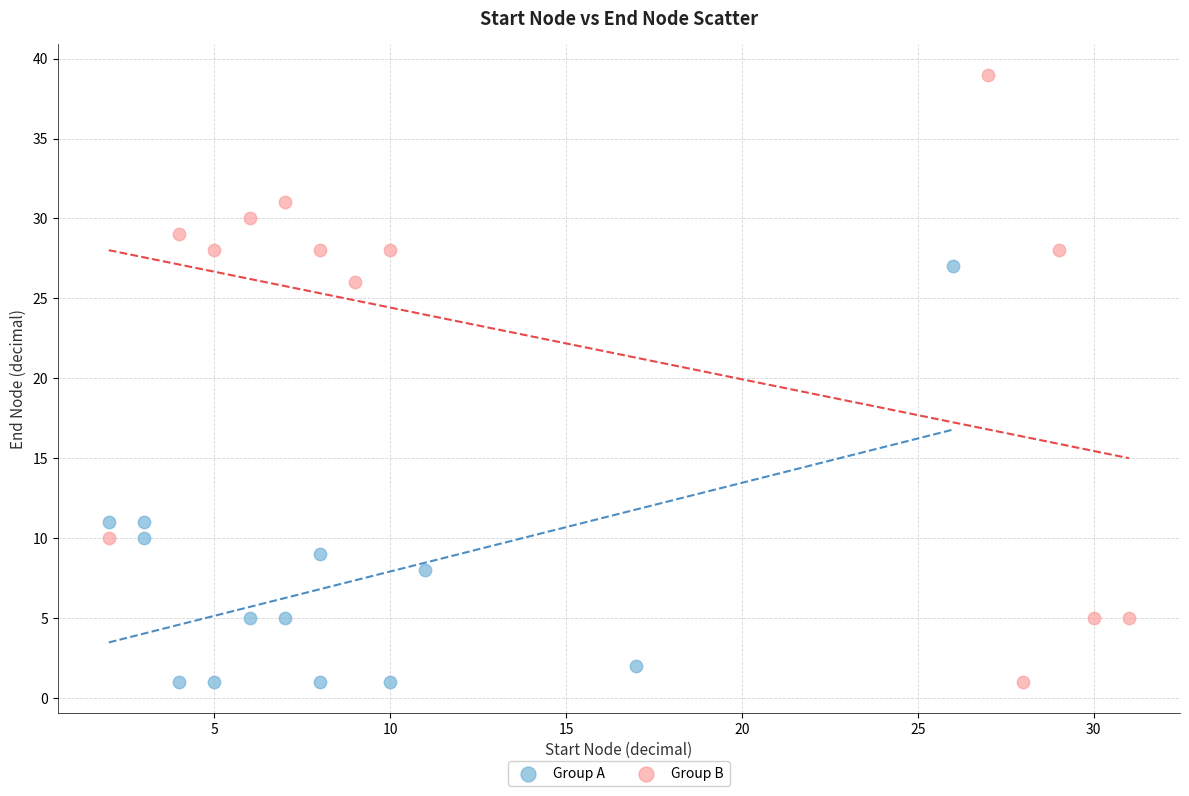

Which series has the largest Y range (max minus min)?

Group B